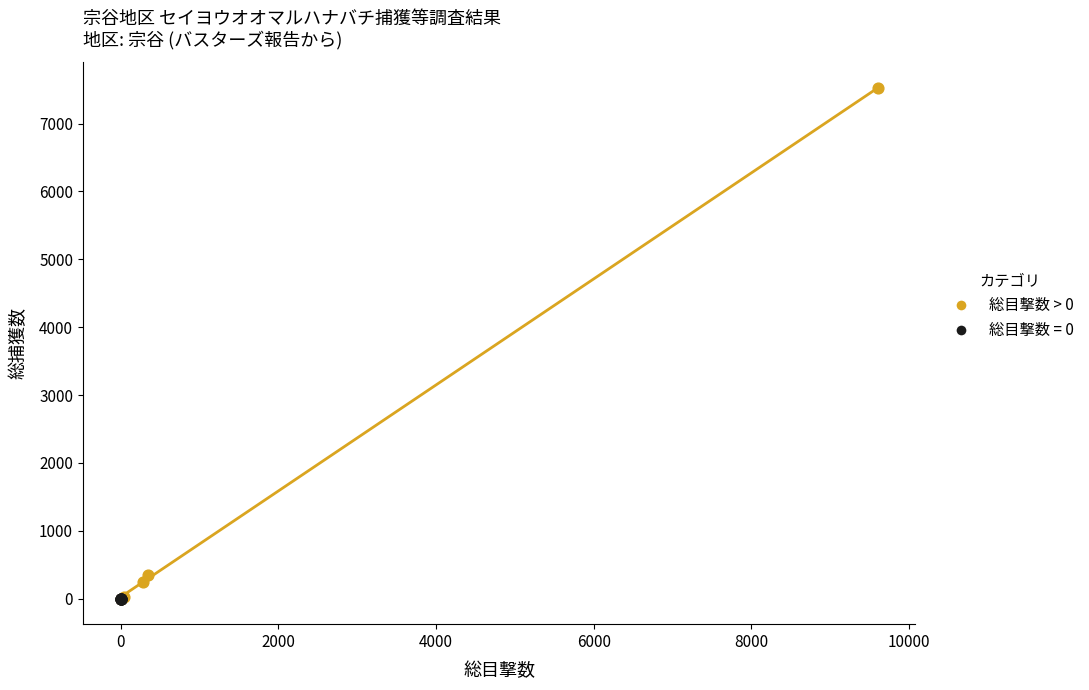

Which series reaches the maximum Y coordinate?

総目撃数 > 0